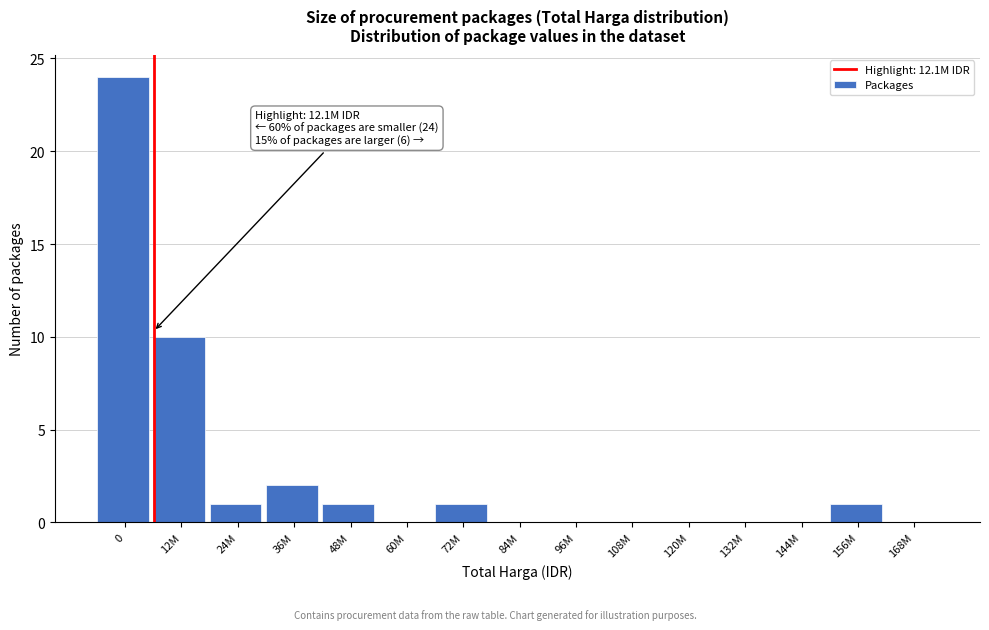

Reading right to left, list all the values displayed in this chart.

168M=0	156M=1	144M=0	132M=0	120M=0	108M=0	96M=0	84M=0	72M=1	60M=0	48M=1	36M=2	24M=1	12M=10	0=24